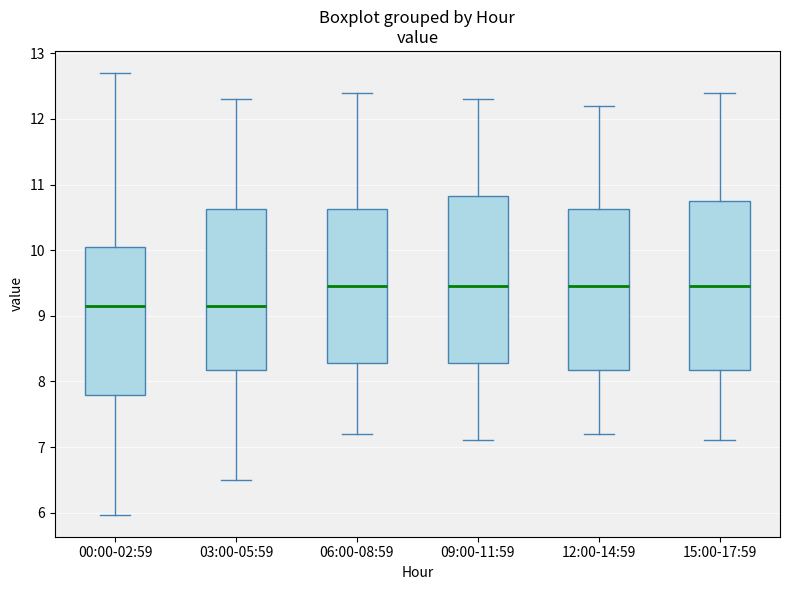

Where is the upper edge of the box for 12:00-14:59 on the y-axis? The values are not printed on the chart, so give them approximately, as read against the axis.

10.6